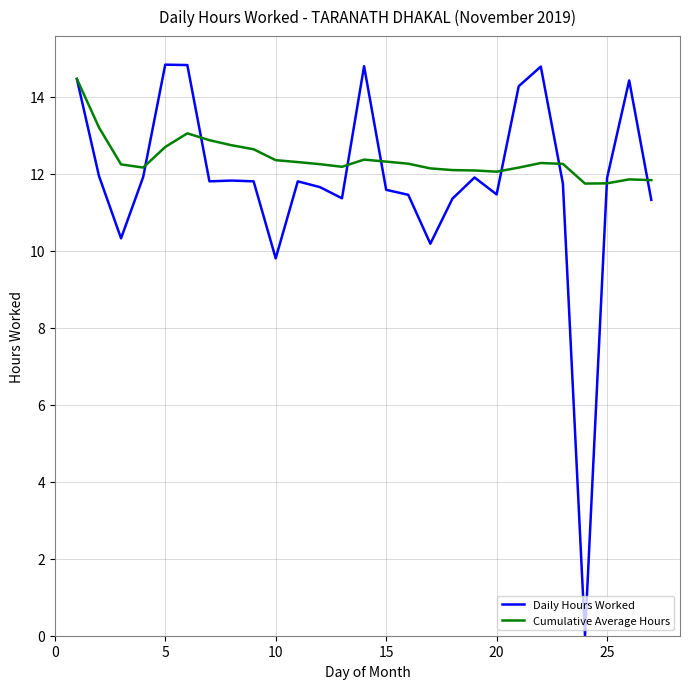

Does the chart display data point markers on the line(s)?

No